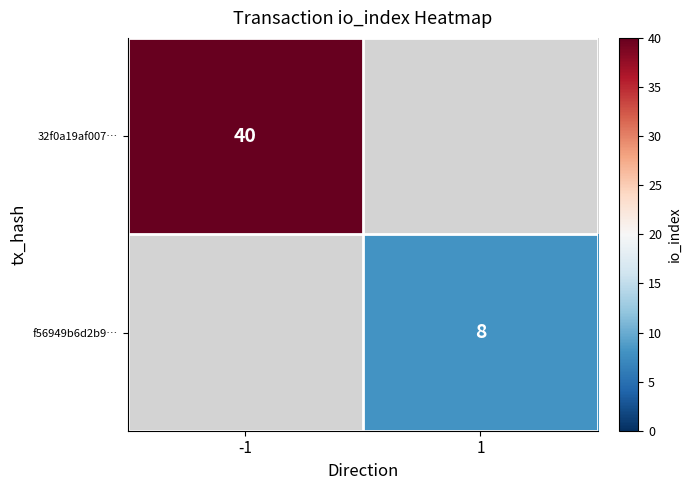

Is it true that f56949b6d2b9… equals 12 at 1?

False